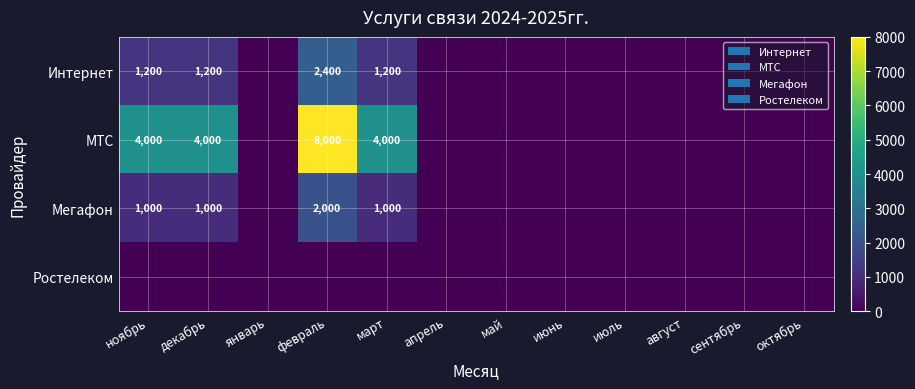

Is it true that Интернет equals 2400 at февраль?

True